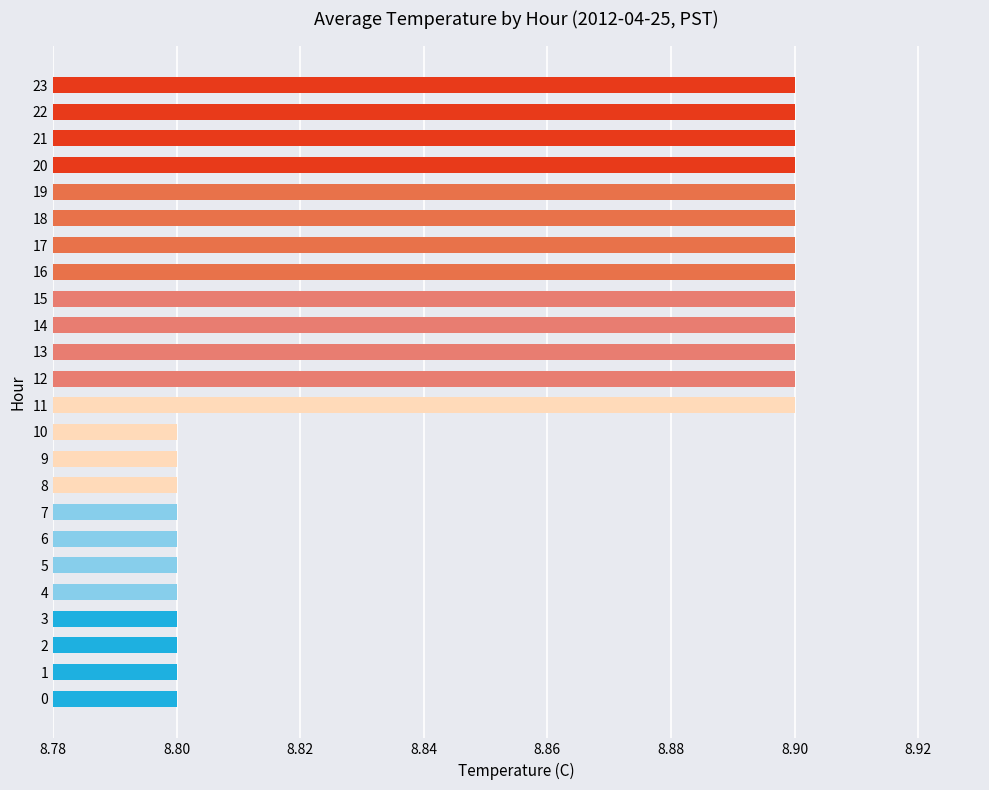

What is the approximate value at 13?

8.9